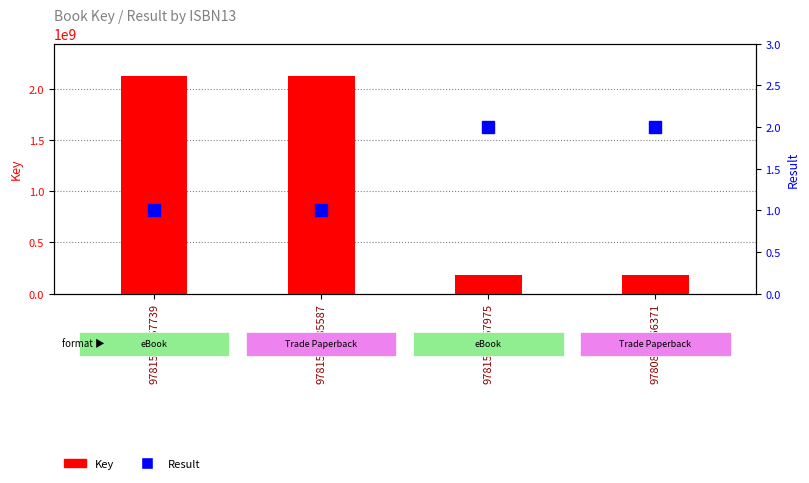

Is the value of Key at 9781568385587 greater than the value of Result at 9781592857975?

Yes